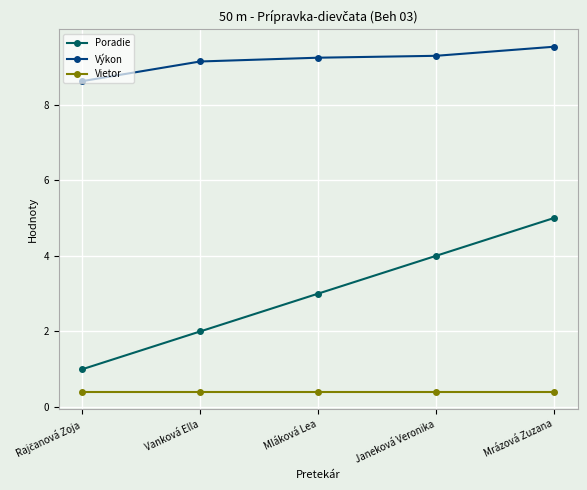

What is the difference between the Výkon values at Mláková Lea and Mrázová Zuzana?

0.3